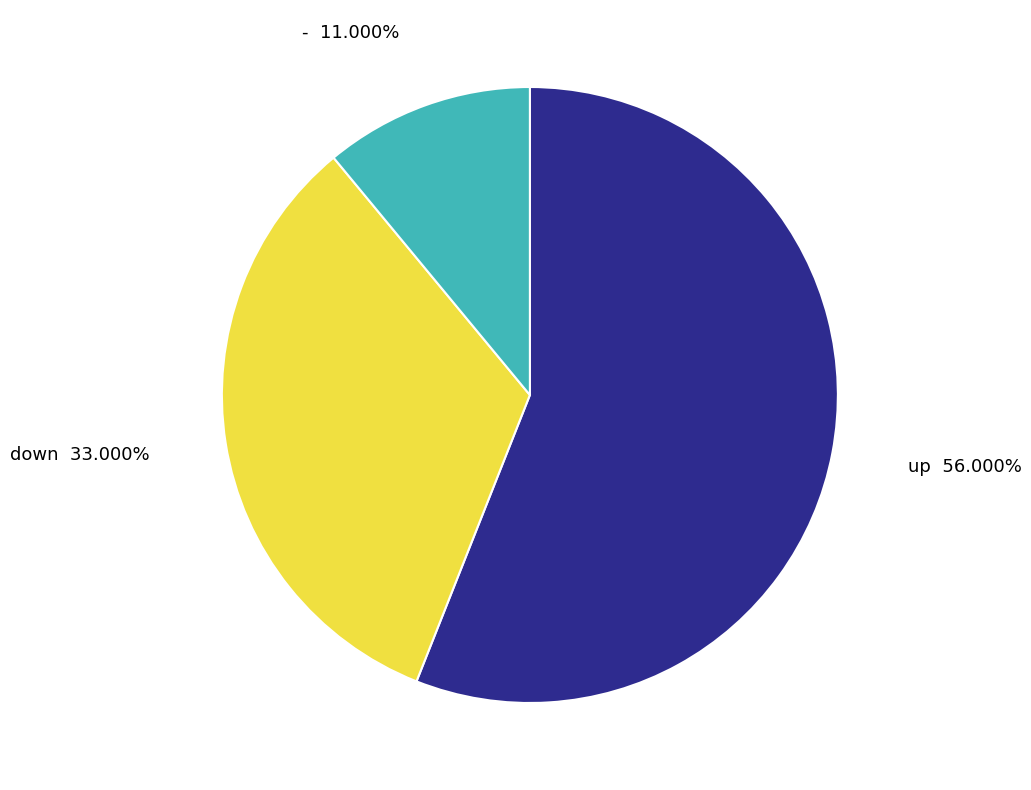

To the nearest percent, what portion does up represent?

56%